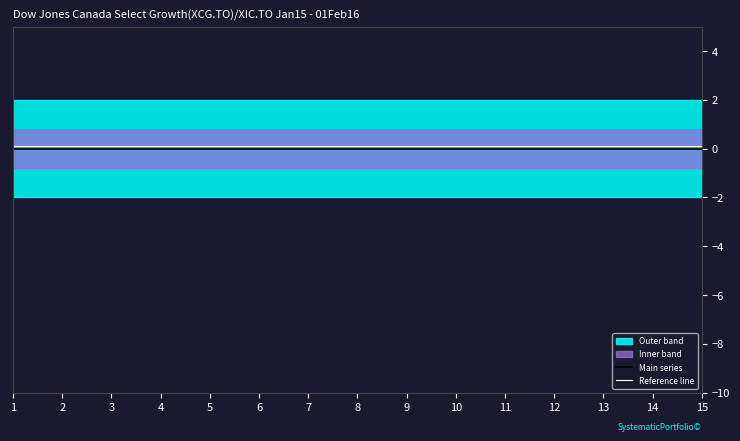

True or false: Main series has a value of 0.0 at 4.

True